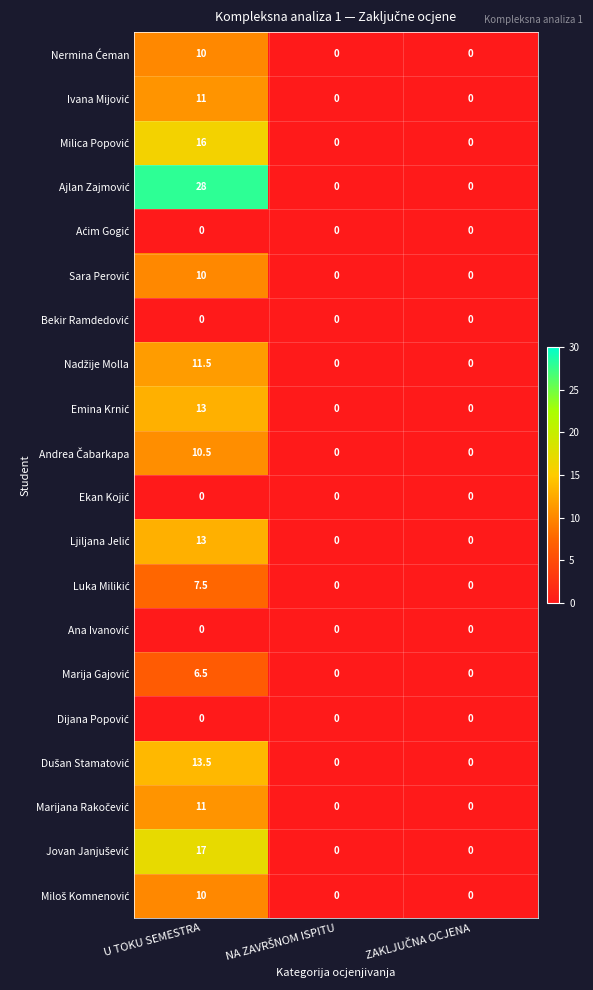

What is the maximum value shown in the chart?

28.0